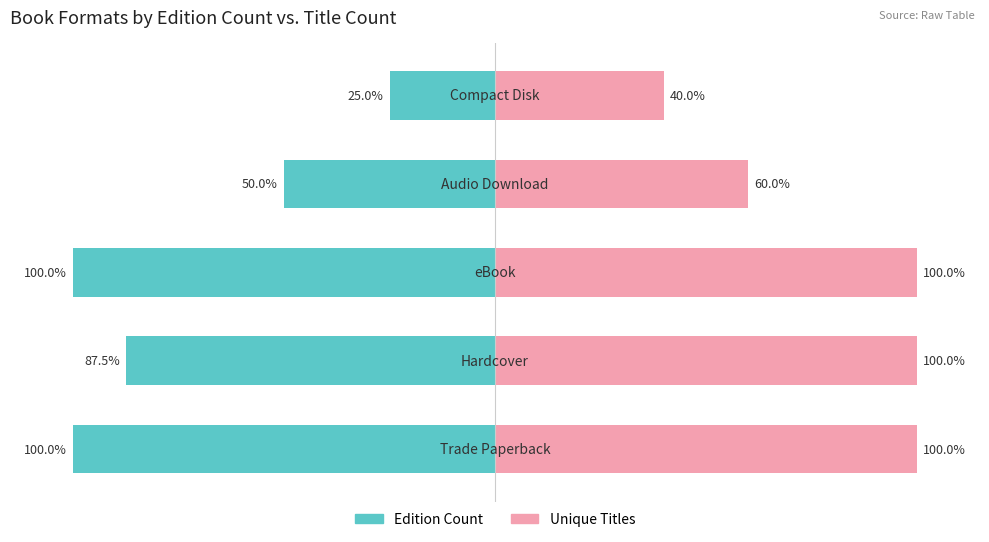

What is the value of the Editions Count bar at the 1st from the left?

100.0